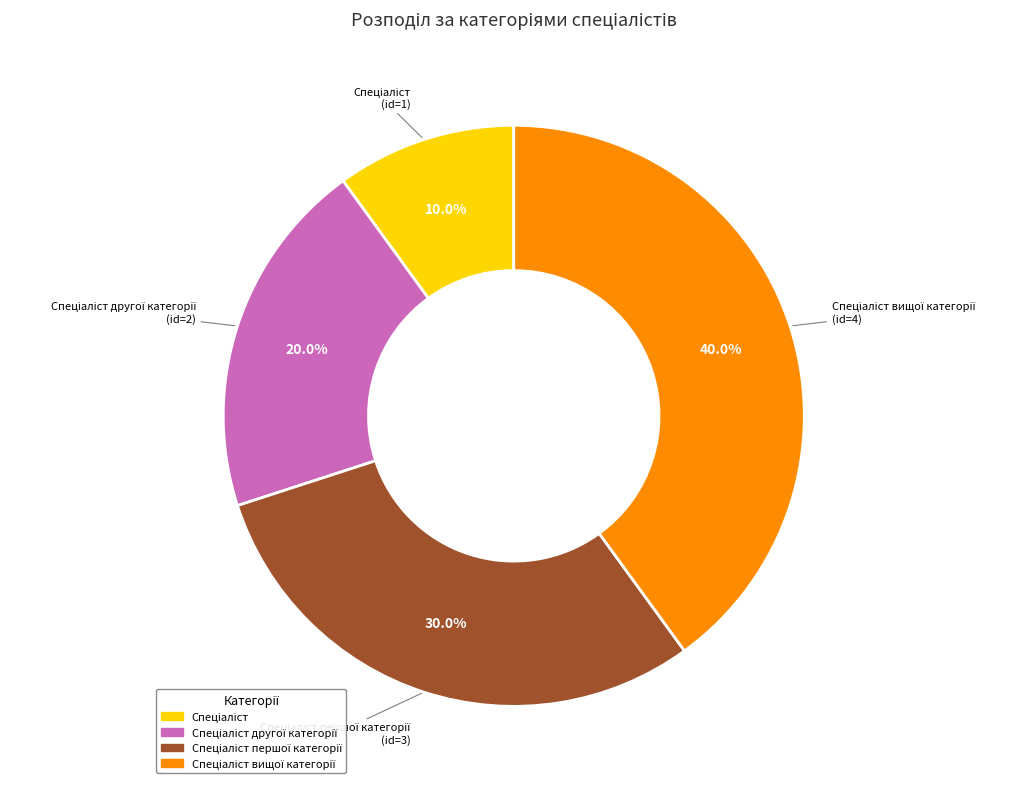

Is there any slice that represents more than half of the pie?

No